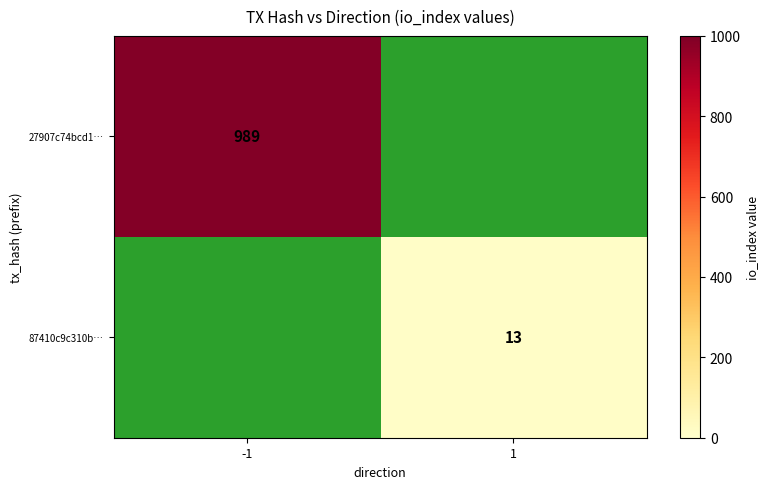

Is it true that 87410c9c310b… equals 22 at 1?

False